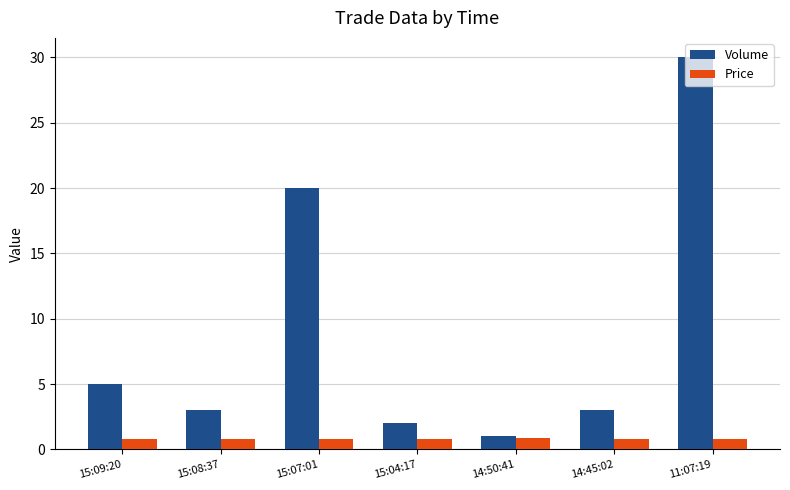

What are all the series names shown in the legend?

Volume, Price